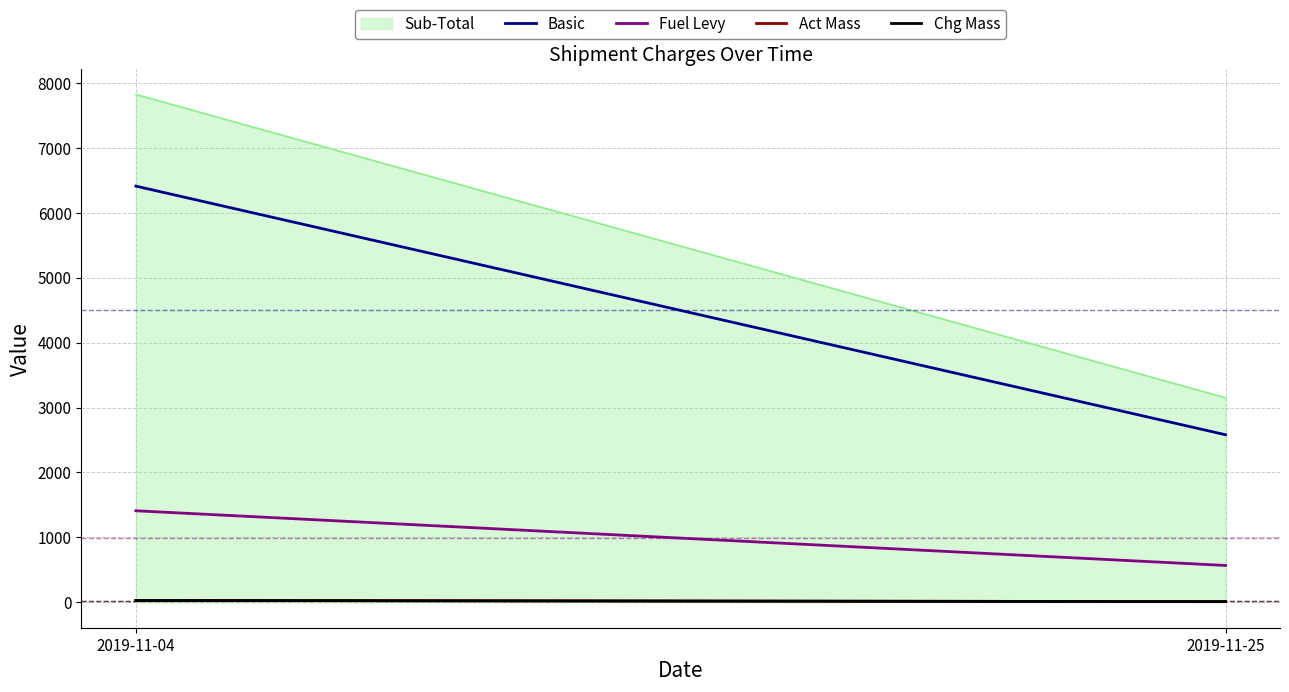

True or false: Fuel Levy has a value of 745.7 at 2019-11-04.

False